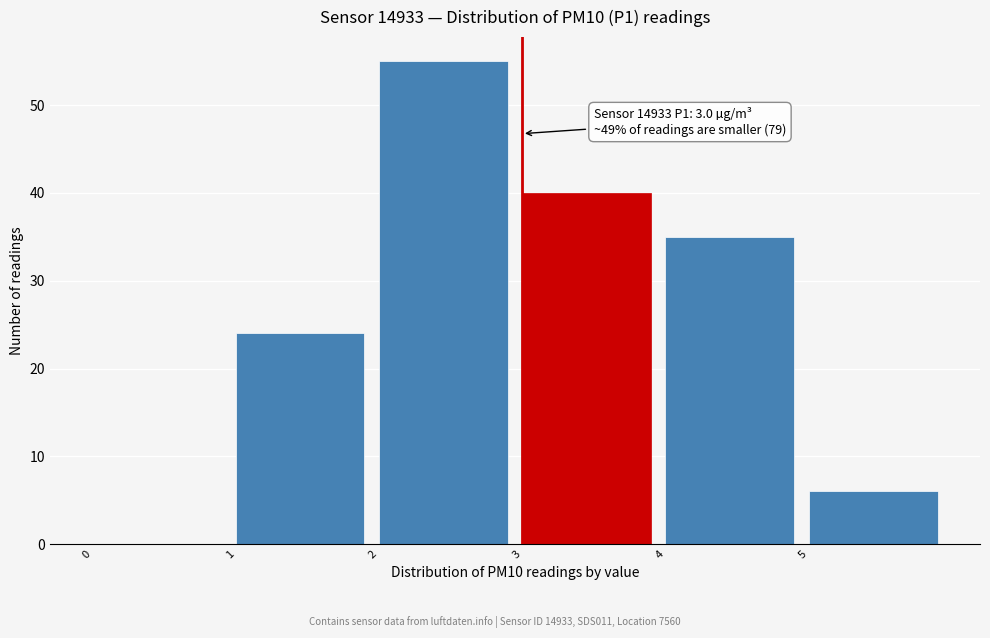

Over which range of the x-axis is the bar tallest?

2 to 3